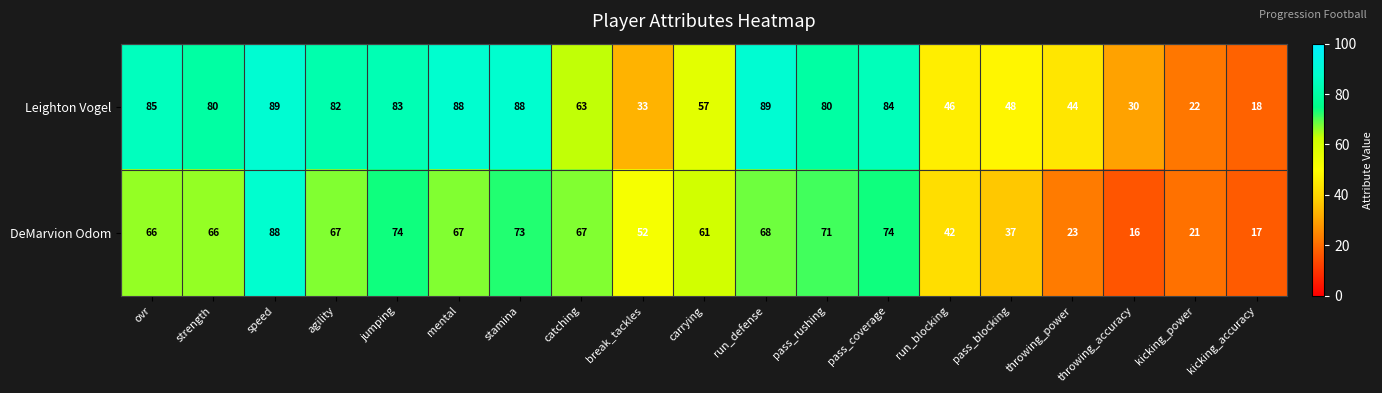

Rank the series by their maximum value, from lowest to highest.

DeMarvion Odom, Leighton Vogel